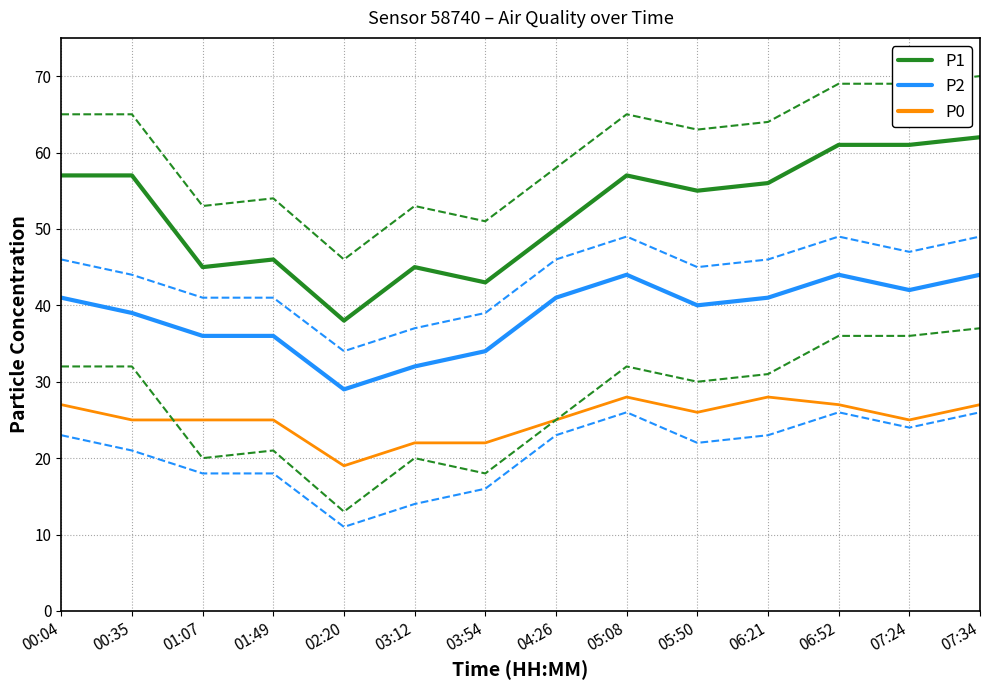

What is the label of the 3rd point from the left?

01:07